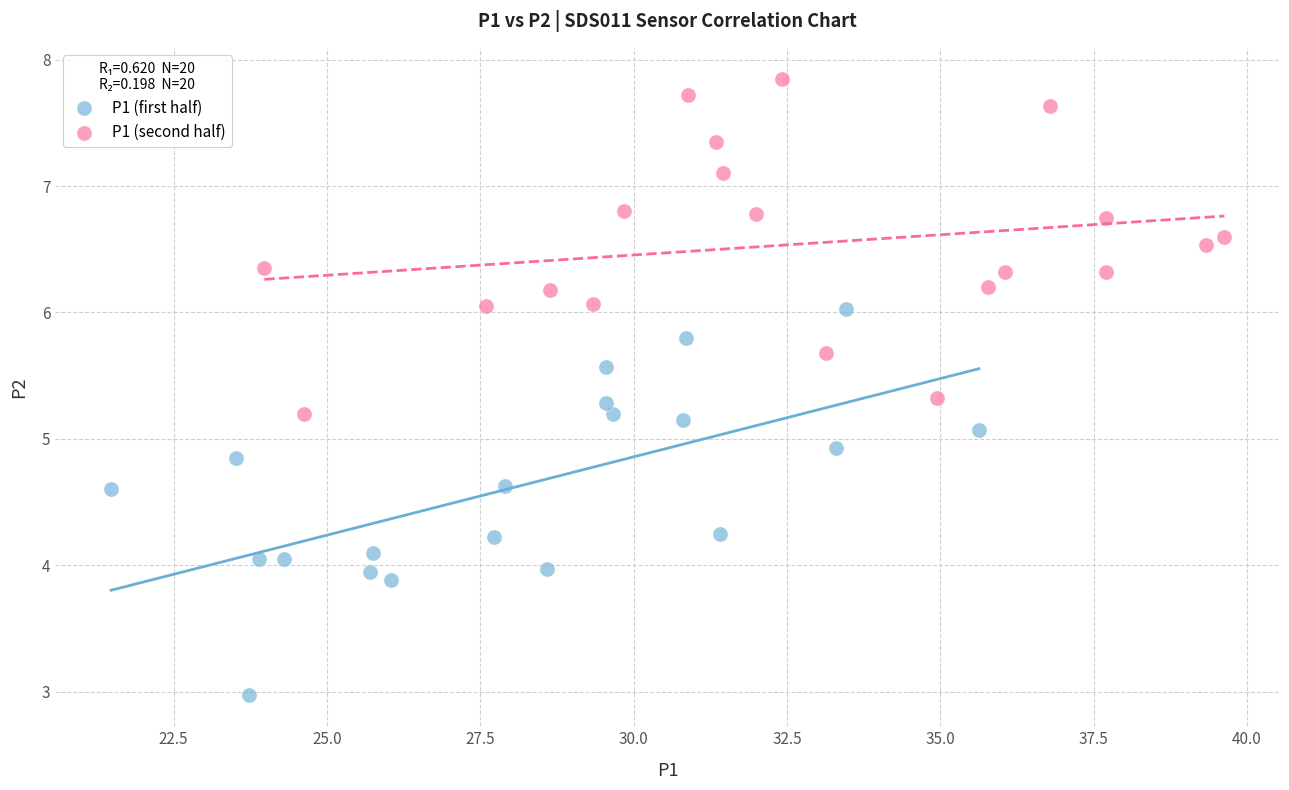

What are all the series names shown in the legend?

P1 (first half), P1 (second half)